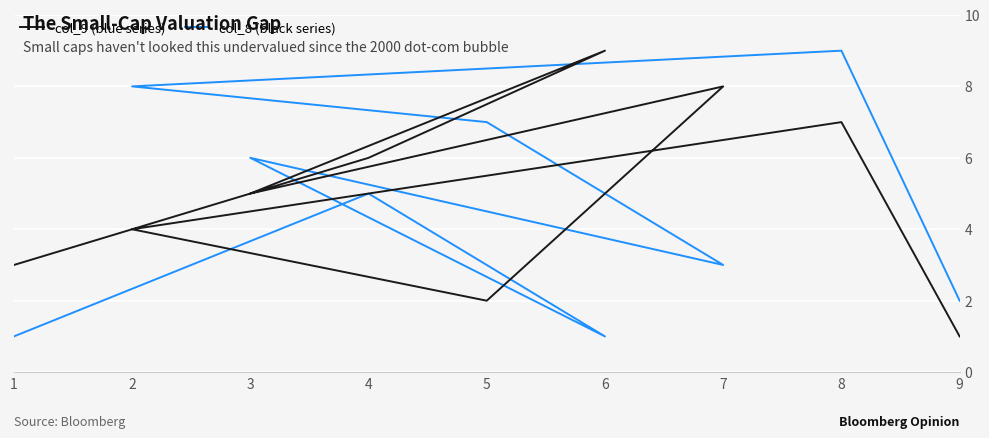

Which has a higher value, 1 or 2?

2